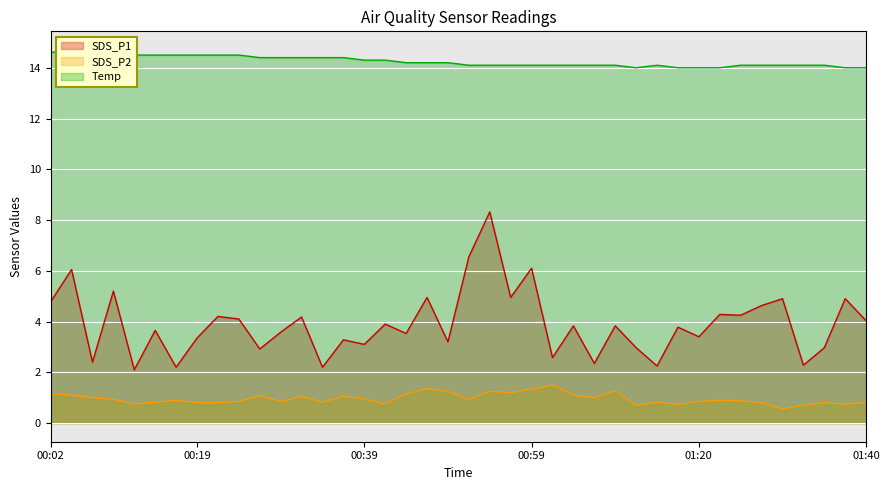

Which has a higher value, 00:56 or 01:22?

00:56